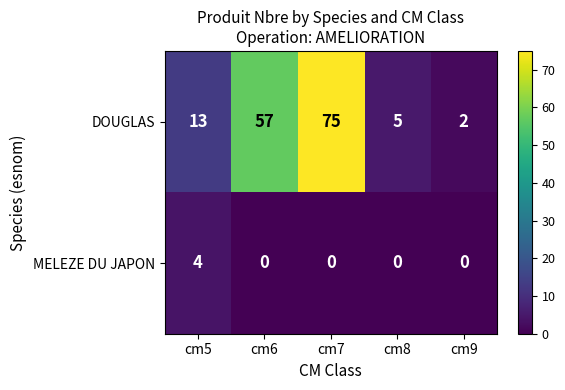

At how many categories does at least one series exceed 12?

3